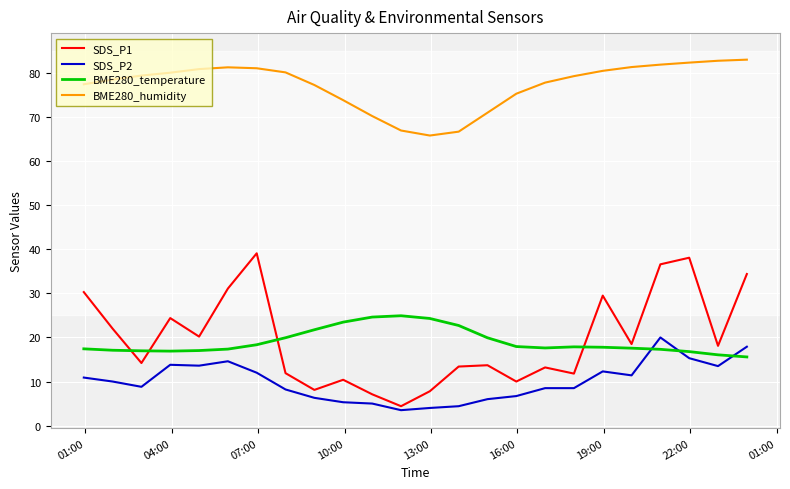

What is the lowest value of the SDS_P2 series?

3.5